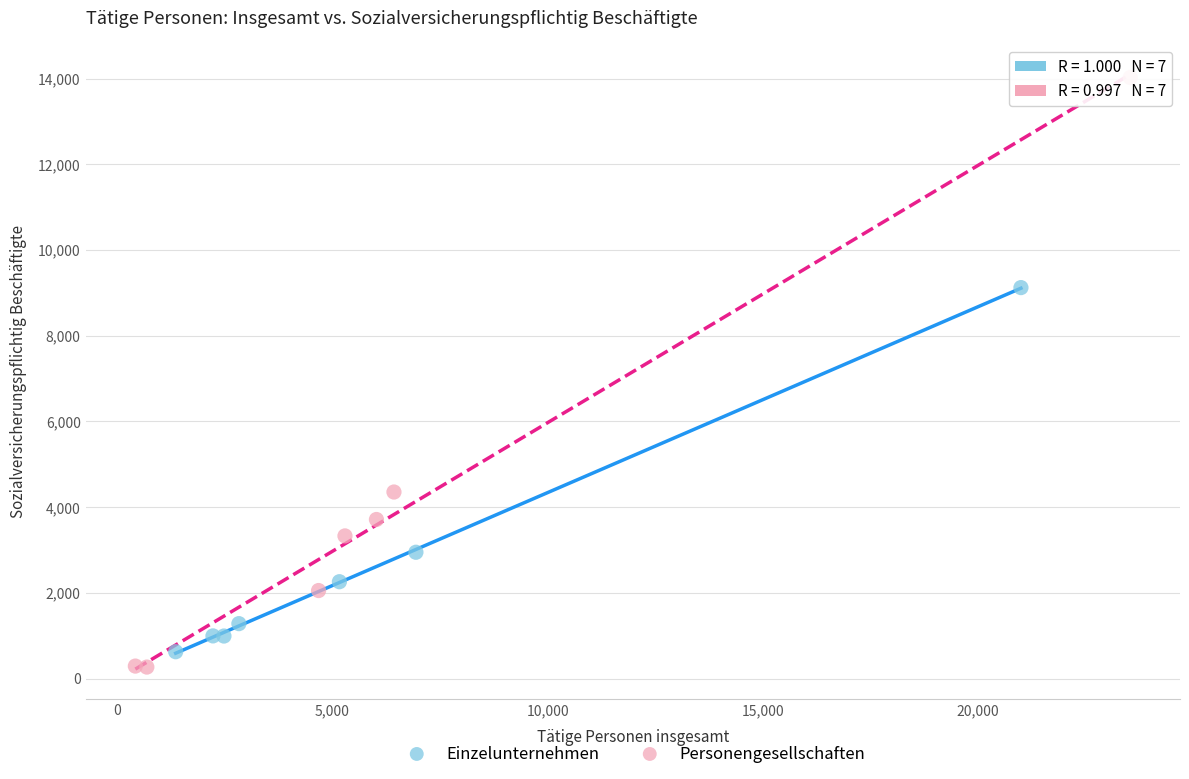

Which series has the widest spread of Y values?

Personengesellschaften